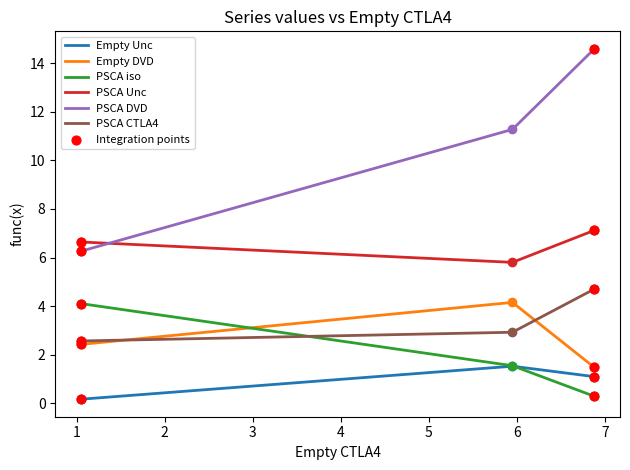

Which series has the largest total across all categories?

PSCA DVD